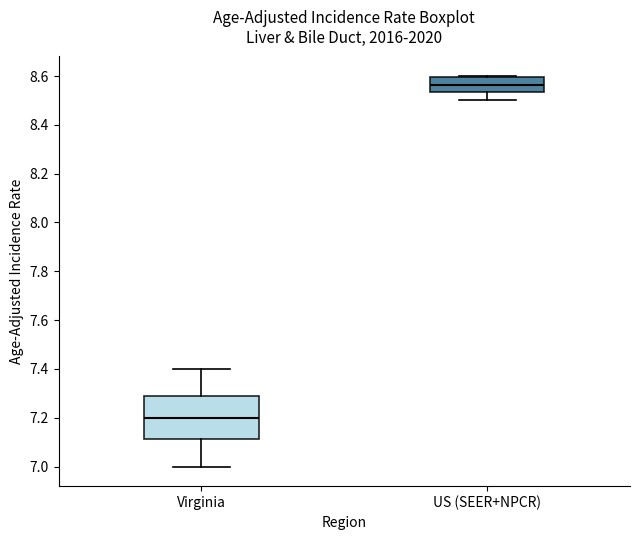

Reading left to right, transcribe this box plot: for each box, give where its median line is, the range the box spans, and where its two whiskers end, as read against the y-axis. The values are not printed on the chart, so give them approximately, as read against the axis.

Virginia: median 7.20, box 7.12 to 7.28, whiskers 7.00 to 7.40
US (SEER+NPCR): median 8.56, box 8.54 to 8.60, whiskers 8.50 to 8.60